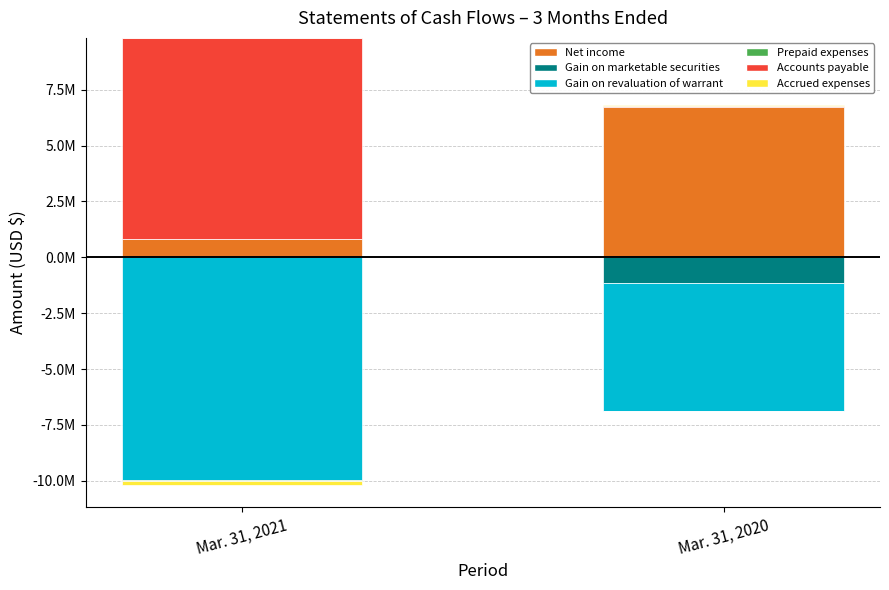

Rank the series at Mar. 31, 2020 from lowest to highest value.

Accounts payable, Prepaid expenses, Accrued expenses, Net income